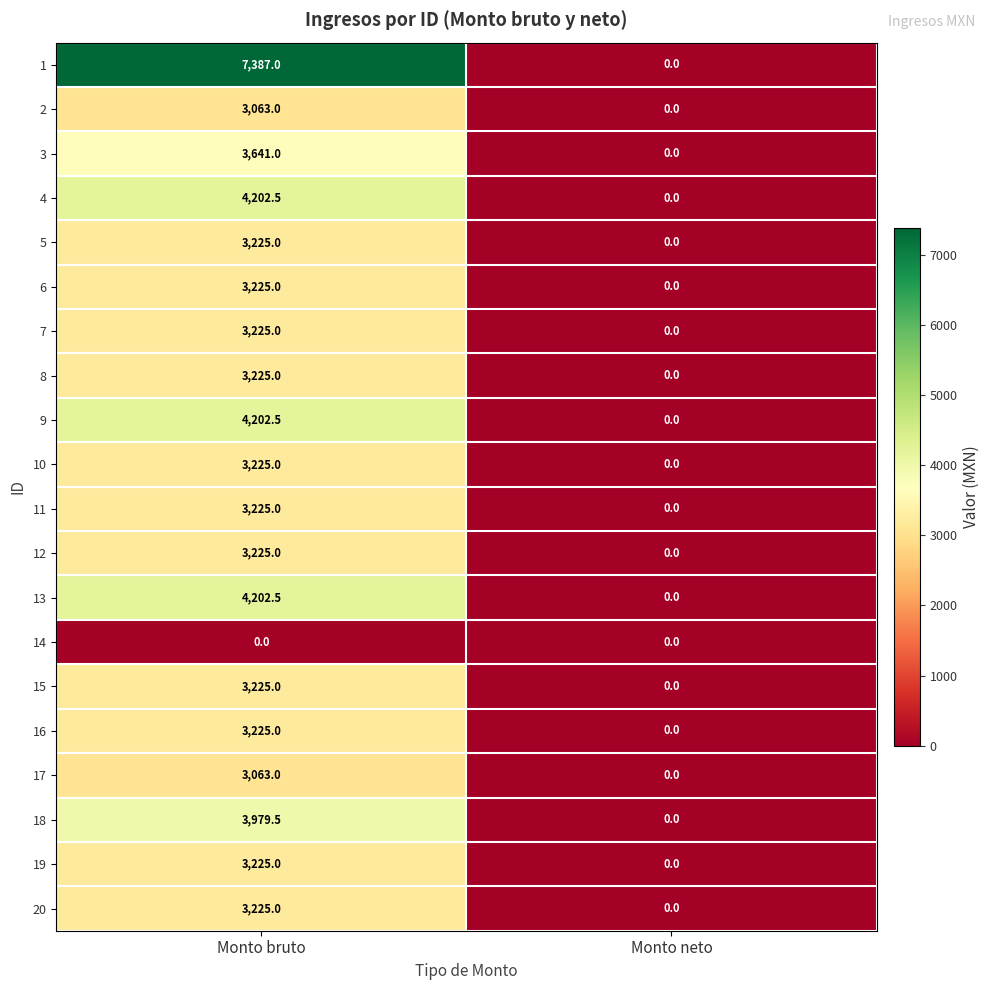

Rank the categories by 1 value from highest to lowest.

Monto bruto, Monto neto